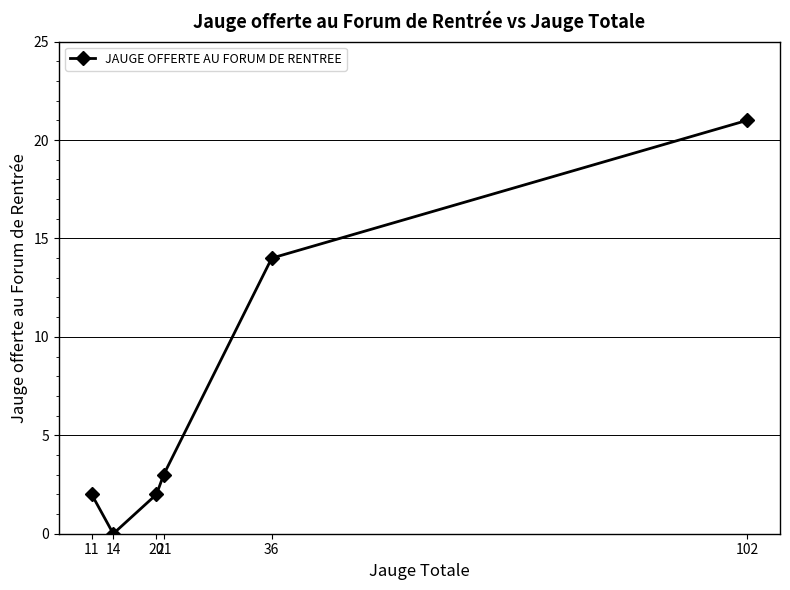

What is the sum of the values at 102 and 11?

23